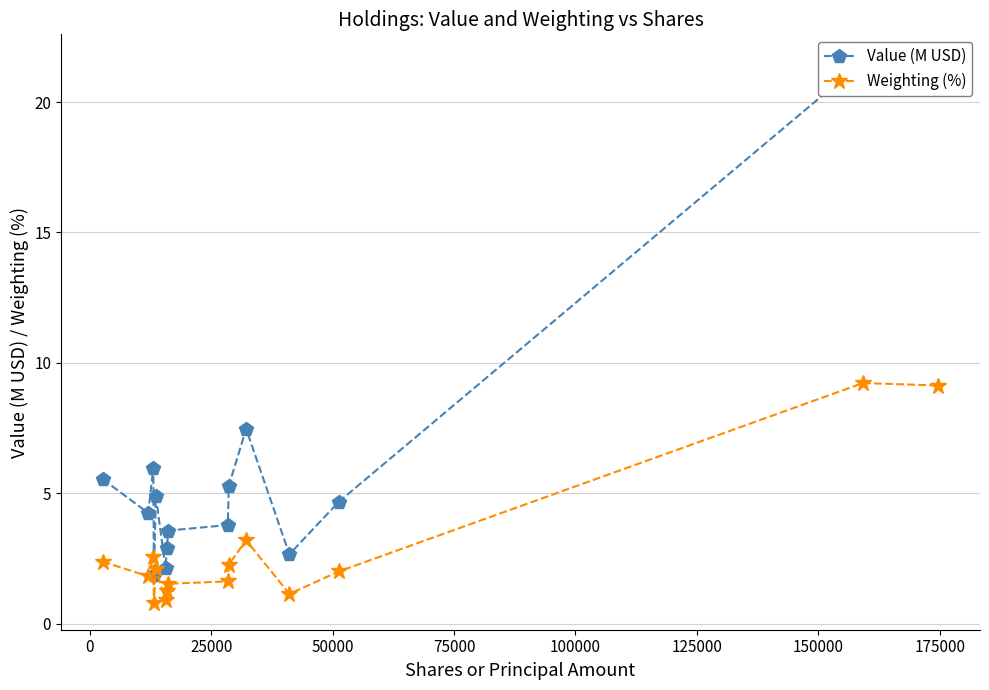

What is the lowest value of the Weighting (%) series?

0.8